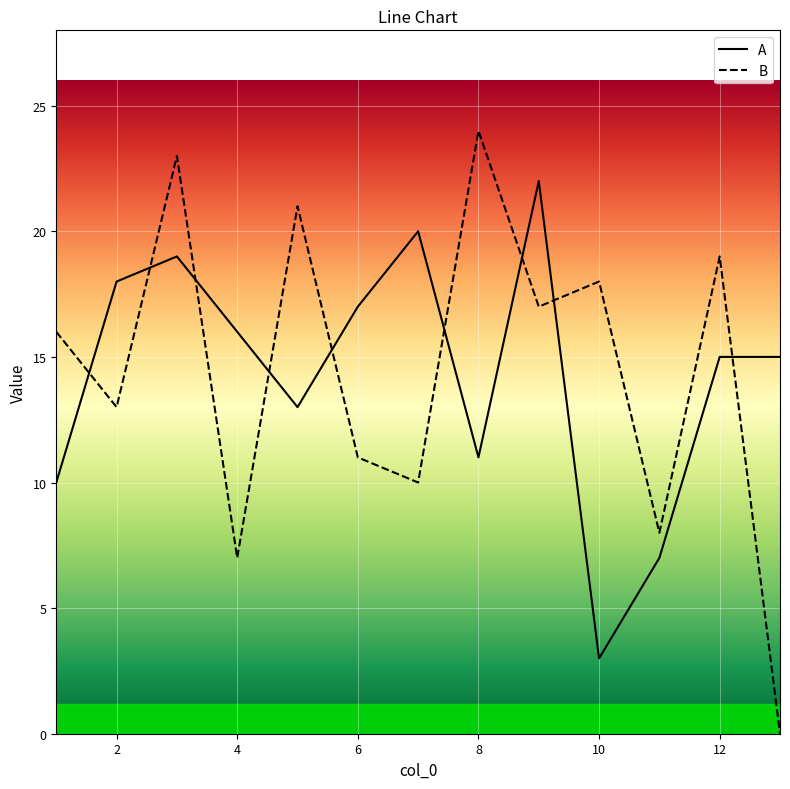

What is the minimum value for A?

3